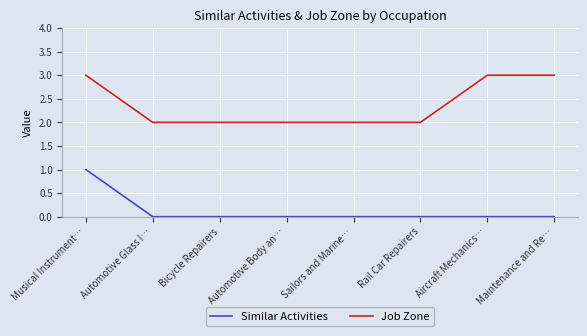

Which category has the highest value in the Similar Activities series?

Musical Instrument…